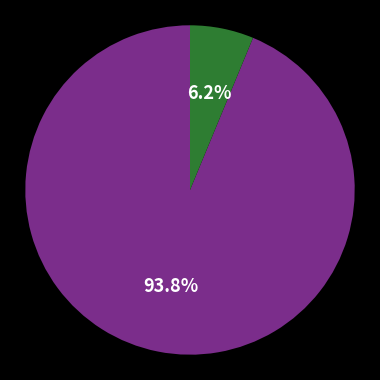

Is there a majority slice in this chart?

Yes